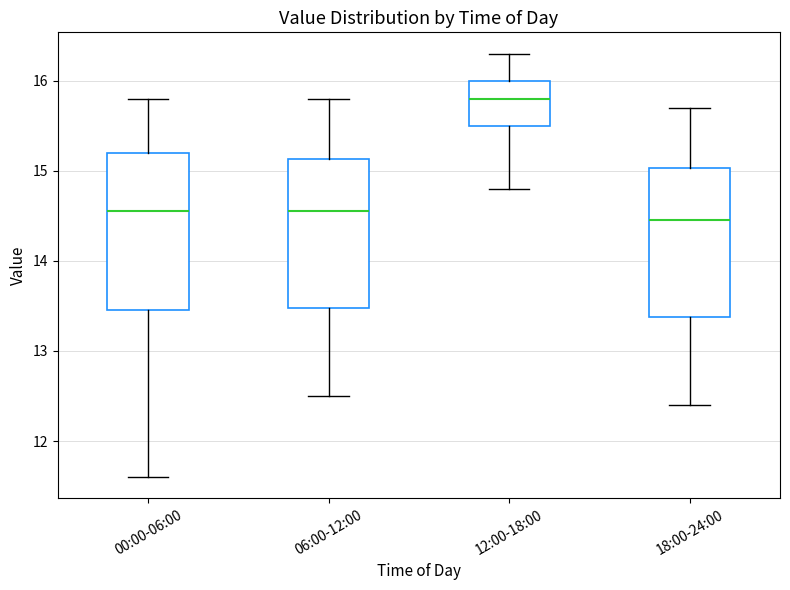

Reading left to right, read every box against the y-axis: the position of its median line, the range the box covers, and the ends of its whiskers. The values are not printed on the chart, so give them approximately, as read against the axis.

00:00-06:00: median 14.6, box 13.5 to 15.2, whiskers 11.6 to 15.8
06:00-12:00: median 14.6, box 13.5 to 15.1, whiskers 12.5 to 15.8
12:00-18:00: median 15.8, box 15.5 to 16.0, whiskers 14.8 to 16.3
18:00-24:00: median 14.5, box 13.4 to 15.0, whiskers 12.4 to 15.7